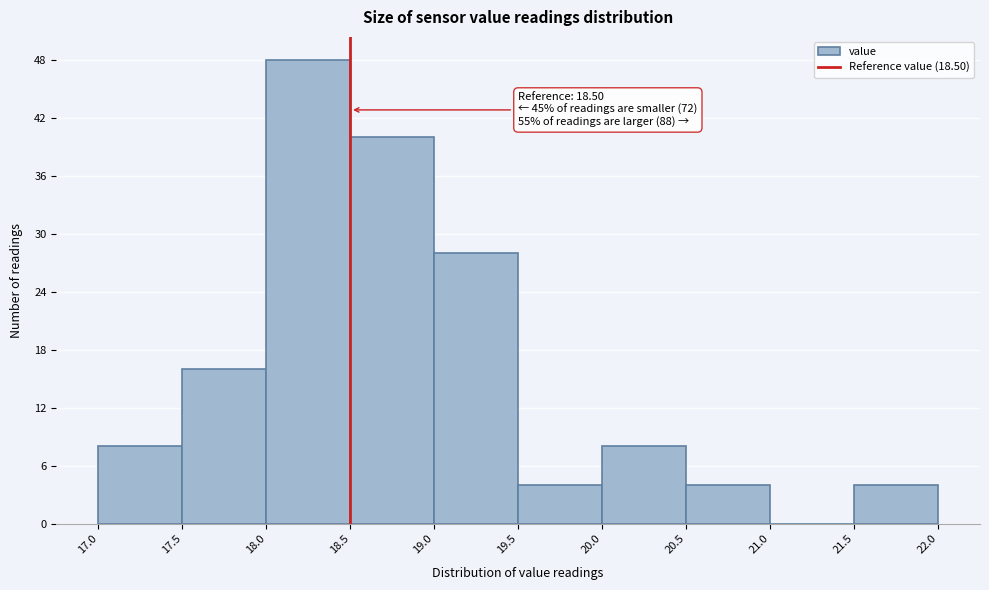

Over which range of the x-axis is the bar tallest?

18.0 to 18.5